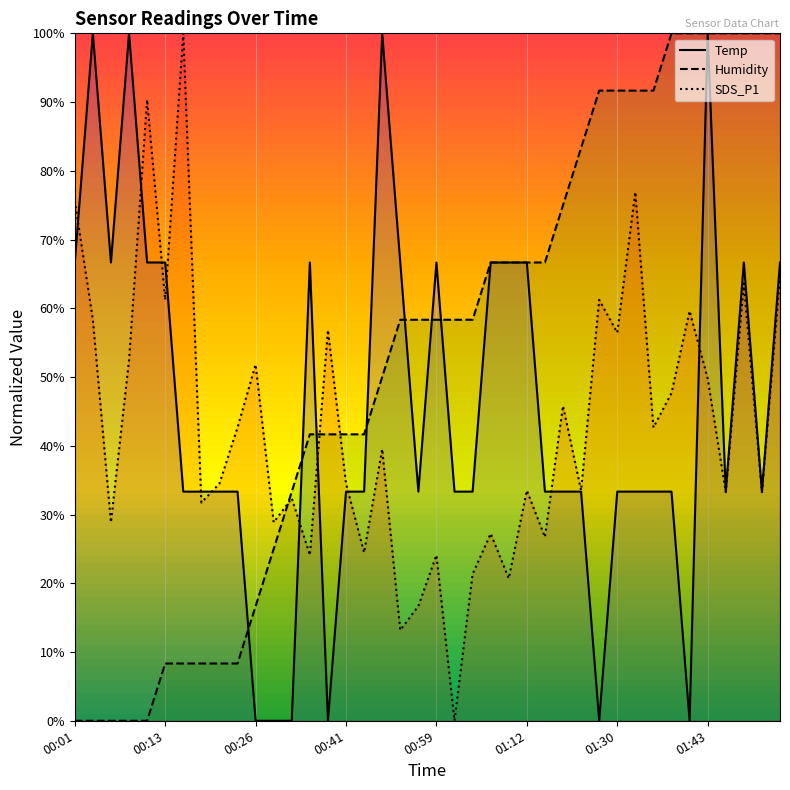

How many interior local peaks does the SDS_P1 series have?

14